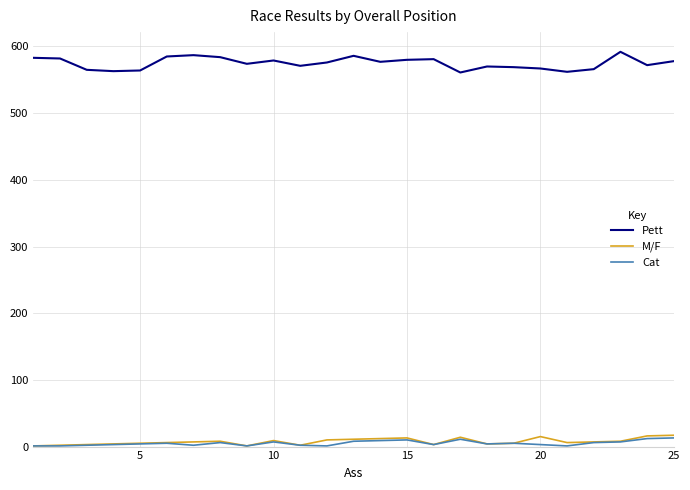

True or false: M/F and Pett intersect in this chart.

False